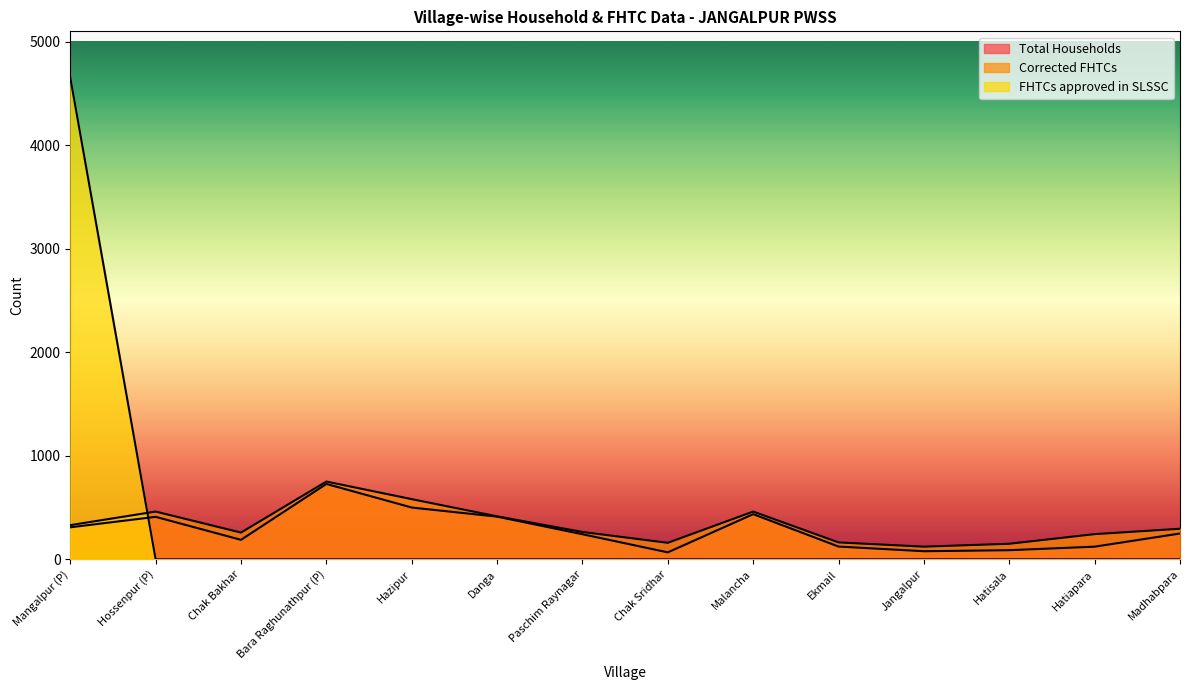

List the labels in order of Total Households value, smallest first.

Chak Sridhar, Jangalpur, Hatisala, Hatiapara, Ekmail, Chak Bakhar, Paschim Raynagar, Madhabpara, Mangalpur (P), Hossenpur (P), Danga, Malancha, Hazipur, Bara Raghunathpur (P)